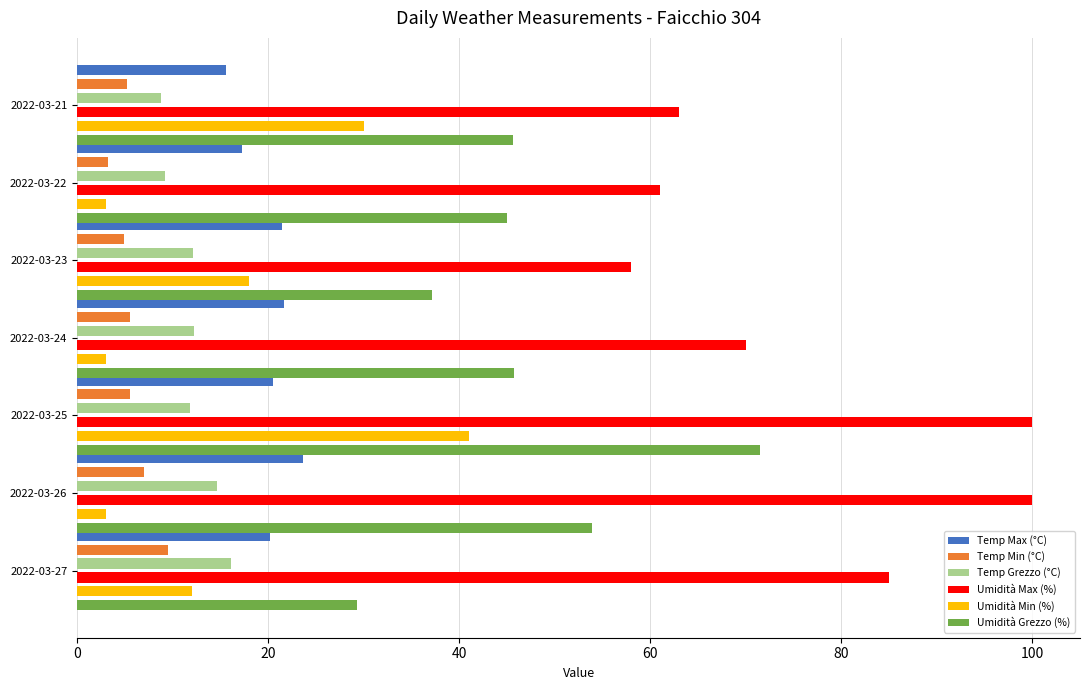

What is the sum of all Temp Min (°C) values?

40.8